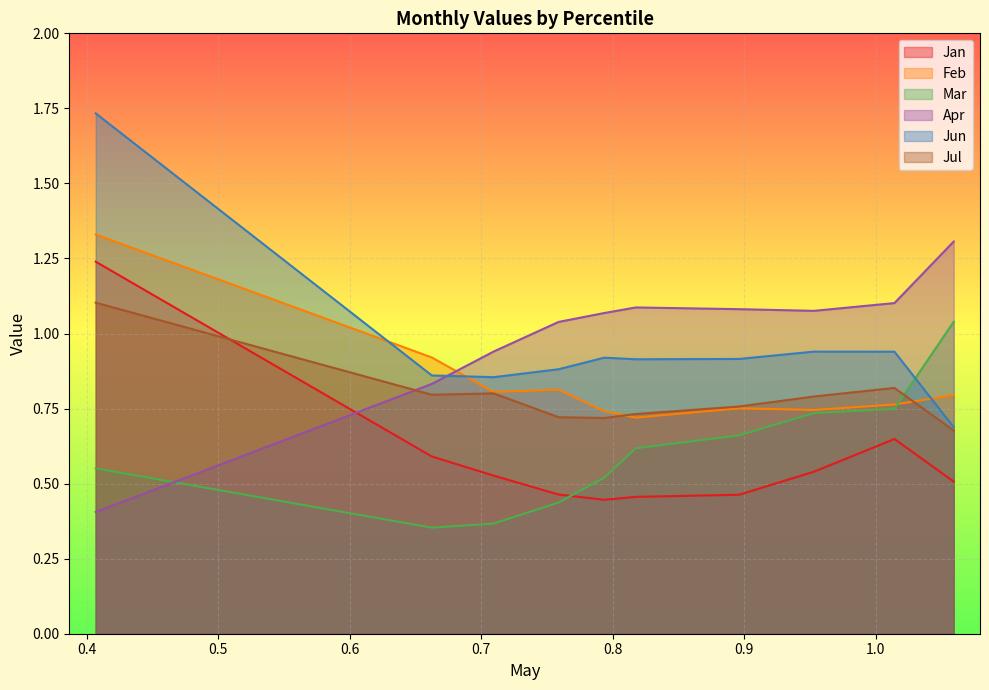

What is the difference between the second highest and minimum values in the Jan series?

0.2